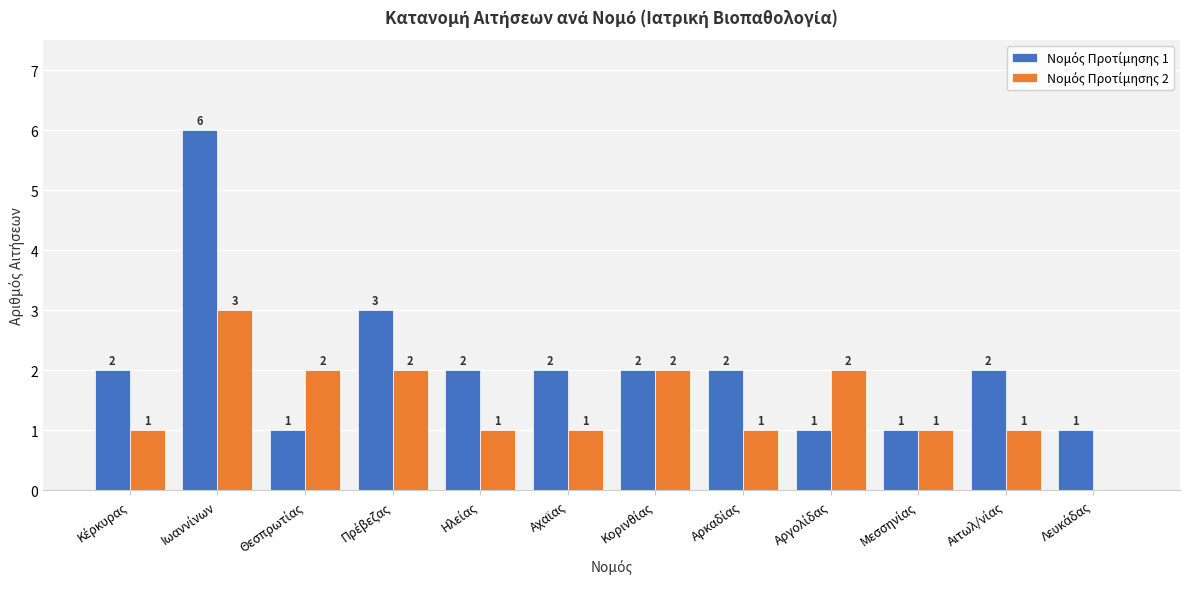

What is the greatest value displayed?

6